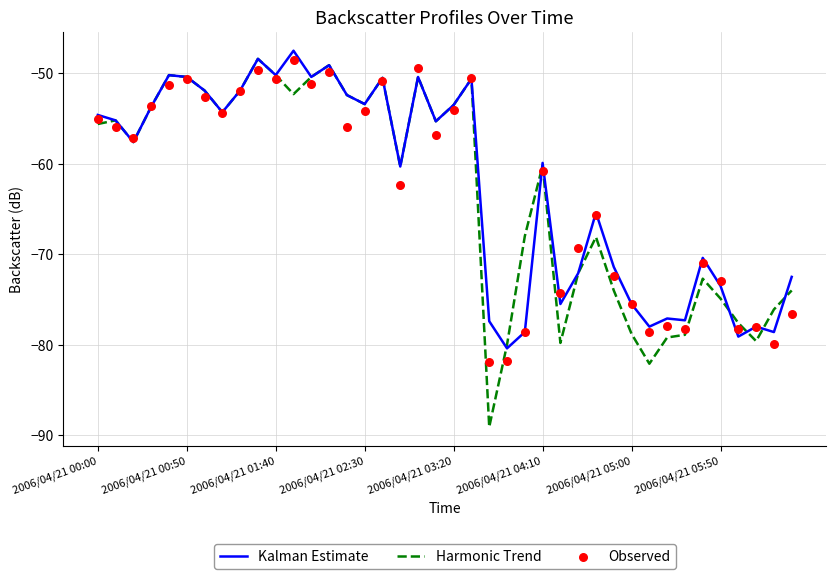

Which series has the largest total across all categories?

Kalman Estimate